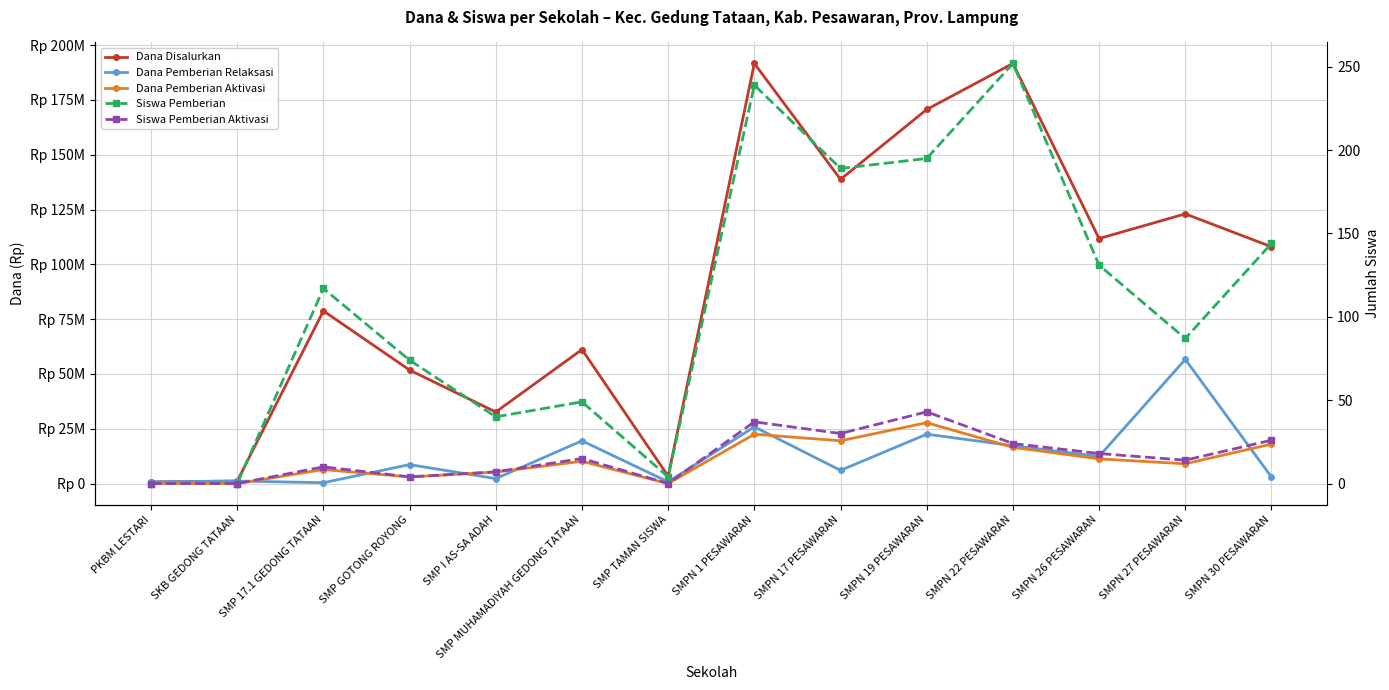

The value of Siswa Pemberian at SMPN 1 PESAWARAN is 398. True or false?

False